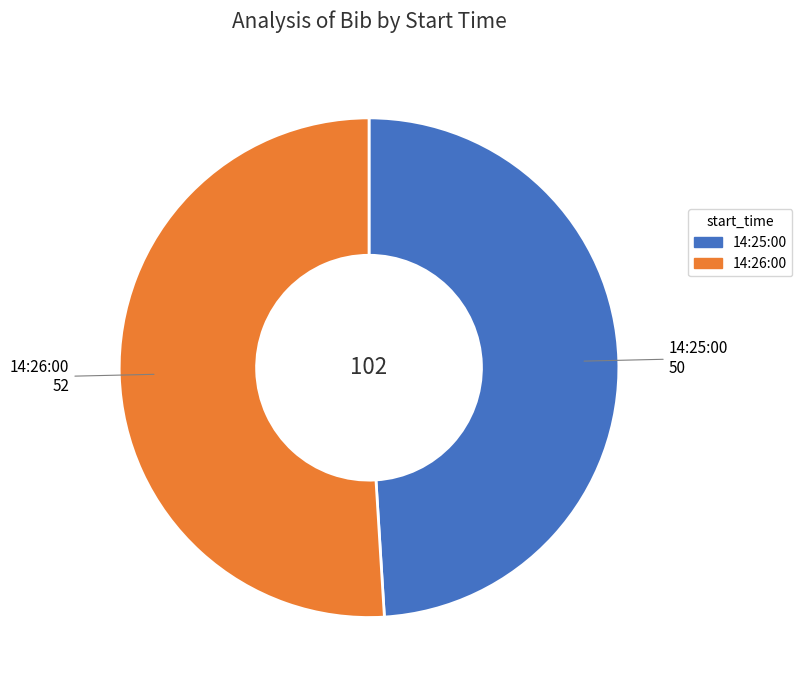

Is there any slice that represents more than half of the pie?

Yes